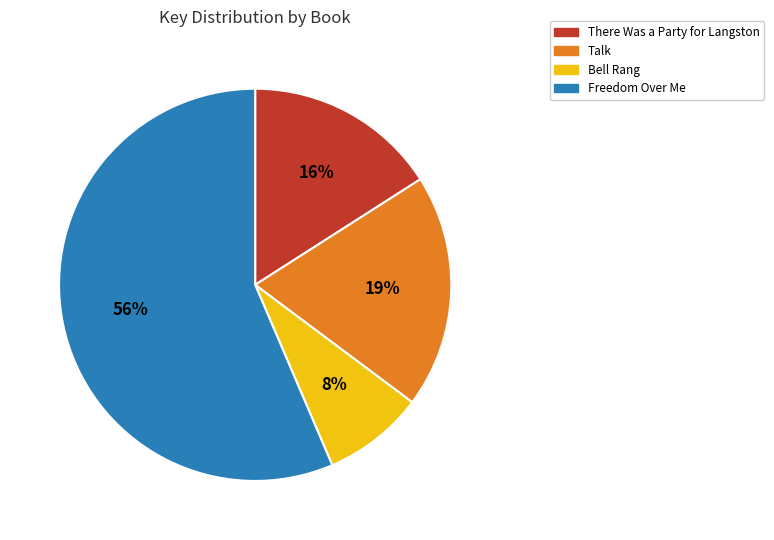

To the nearest percent, what is the combined percentage of There Was a Party for Langston and Talk?

35%